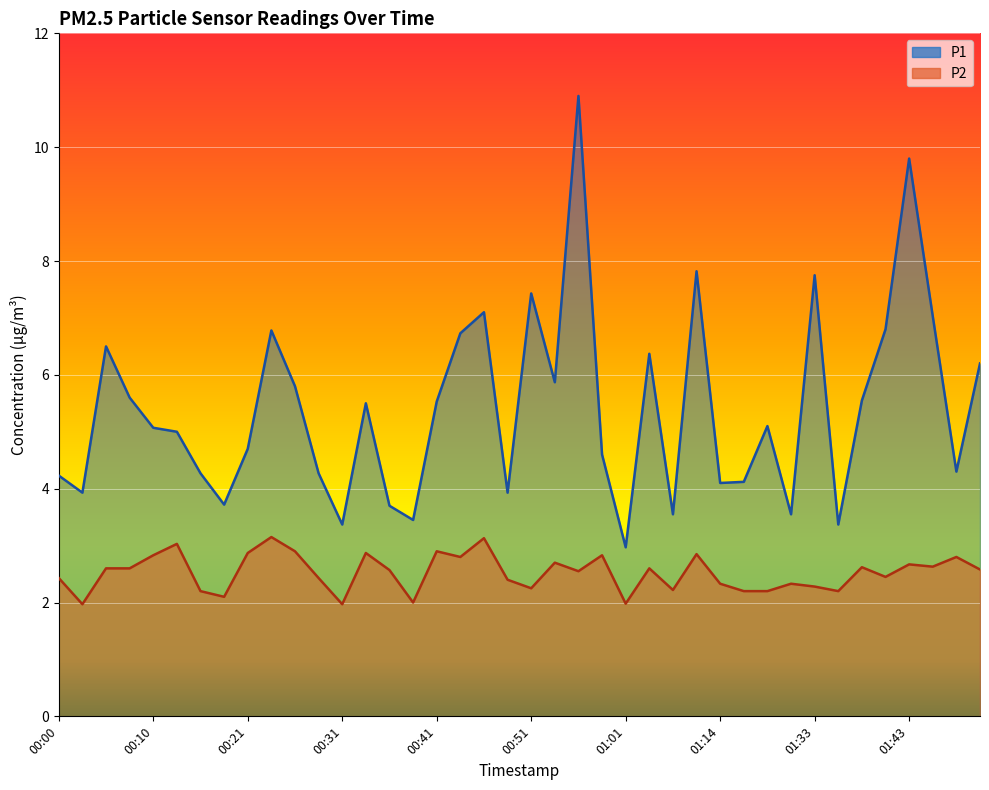

What is the maximum value for P1?

10.9